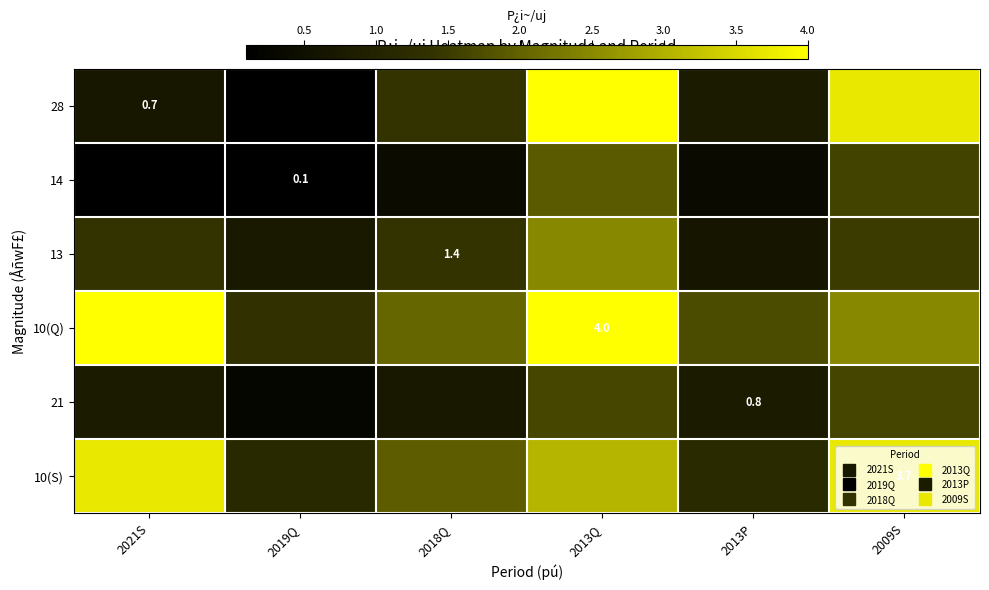

How many data points in 10(Q) are less than 2?

2